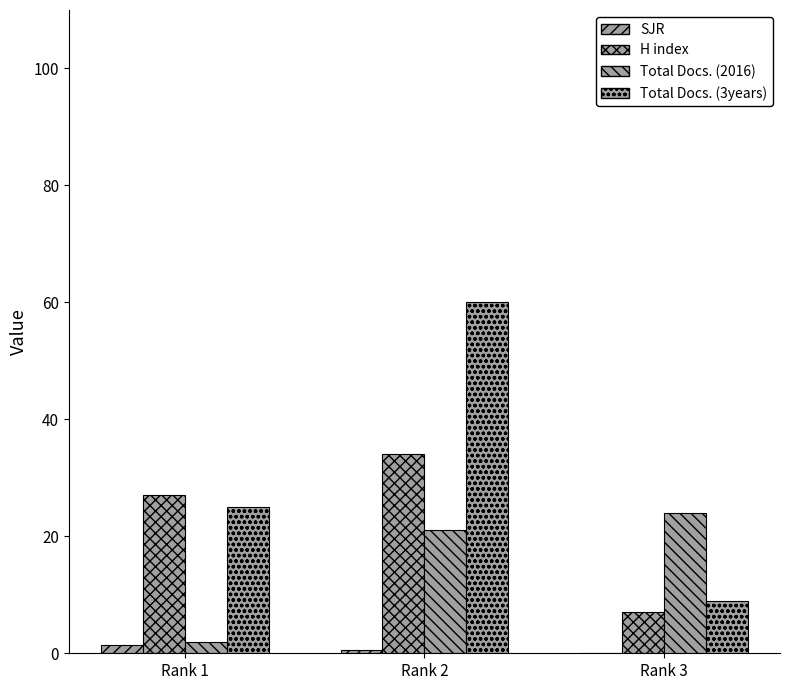

At Rank 3, list the series in order from largest to smallest.

Total Docs. (2016), Total Docs. (3years), H index, SJR